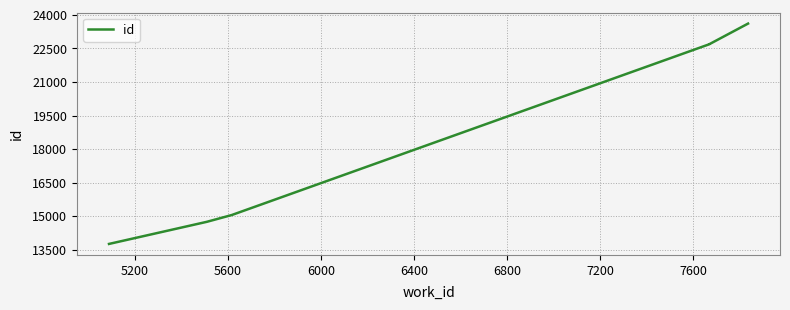

Reading left to right, list all the values displayed in this chart.

13759	14747	15050	22688	22689	23614